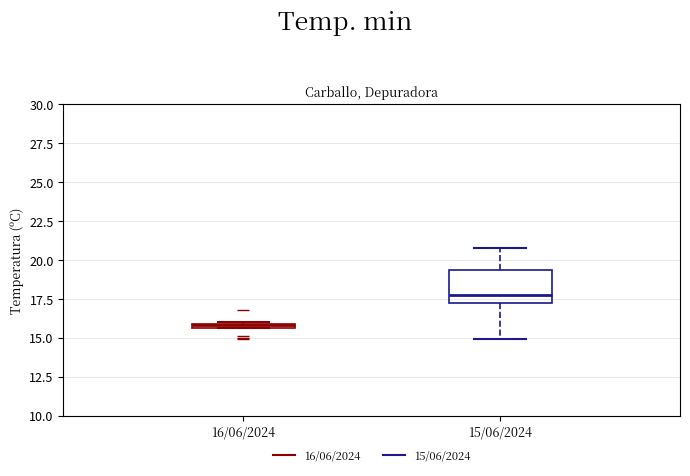

Which box is the tallest, from its lower edge to its upper edge?

15/06/2024